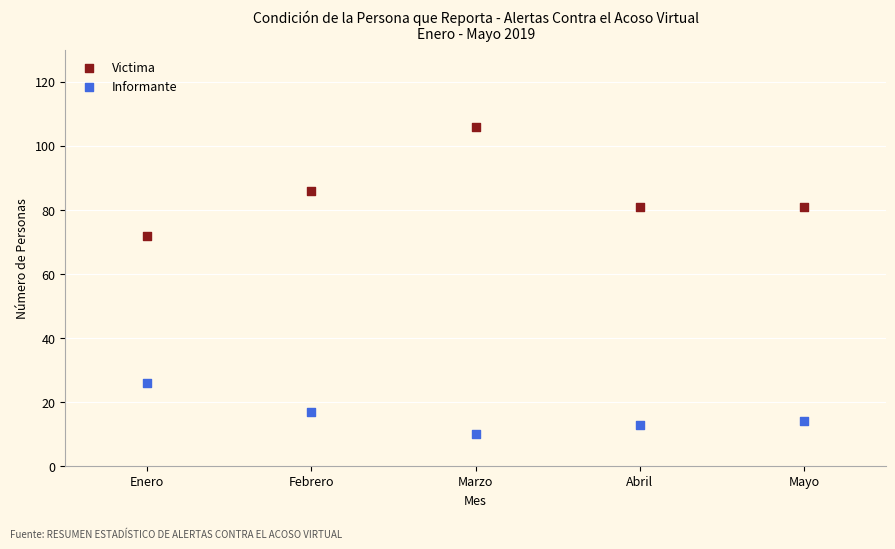

Which series reaches the maximum Y coordinate?

Victima